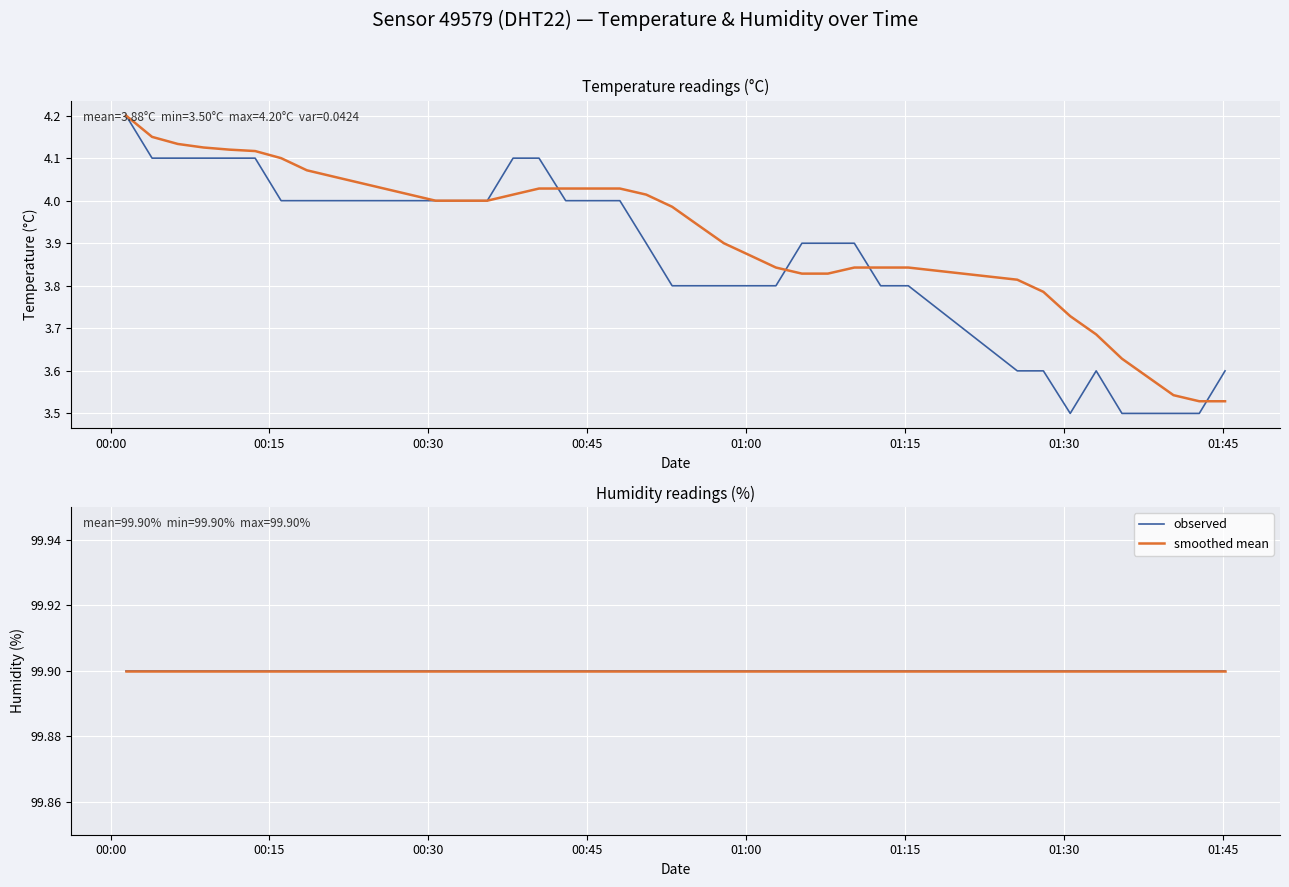

What is the greatest value displayed?

4.2